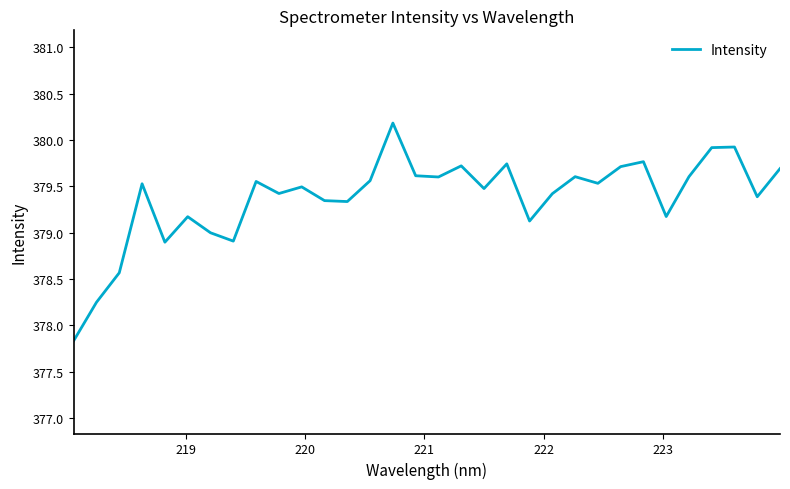

What is the greatest value displayed?

380.2